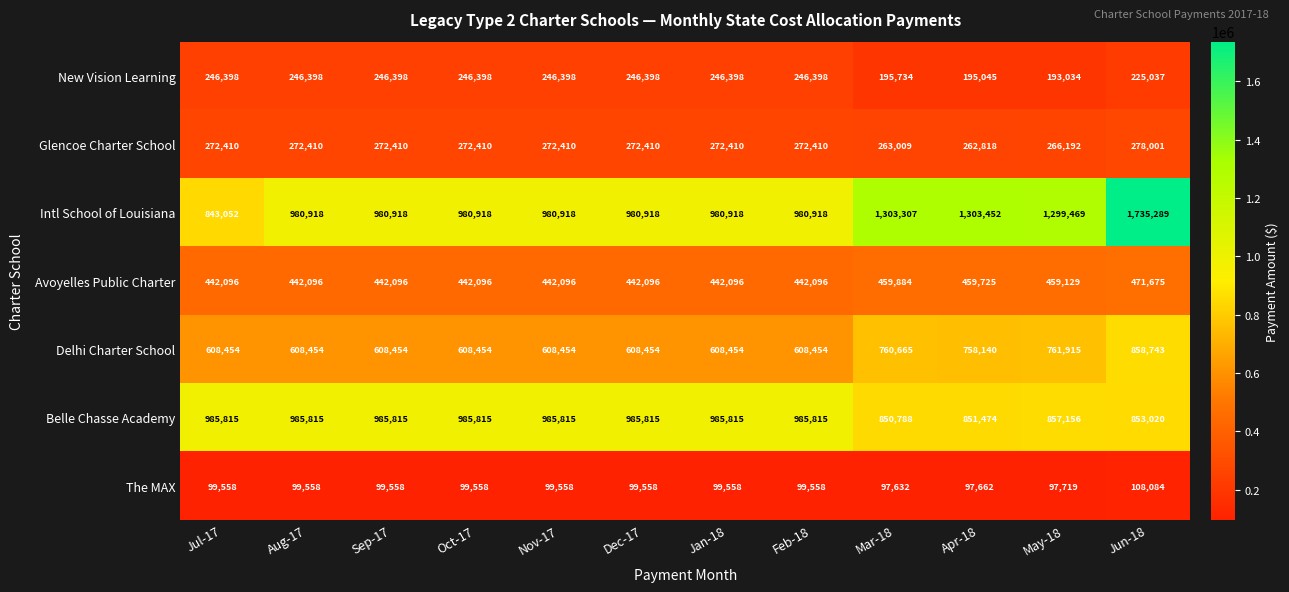

At Apr-18, list the series in order from smallest to largest.

The MAX, New Vision Learning, Glencoe Charter School, Avoyelles Public Charter, Delhi Charter School, Belle Chasse Academy, Intl School of Louisiana